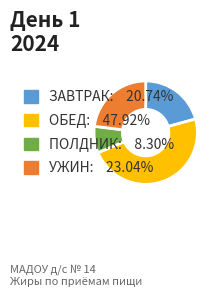

How many slices are in this pie chart?

4